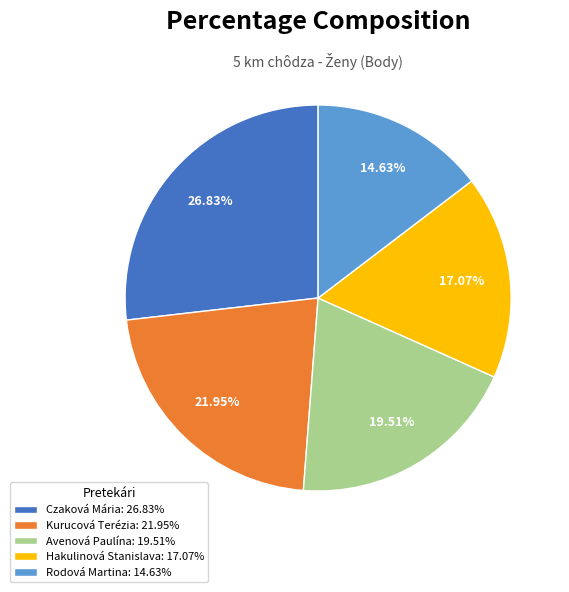

What is the ratio of the value at Kurucová Terézia to the value at Czaková Mária?

0.8